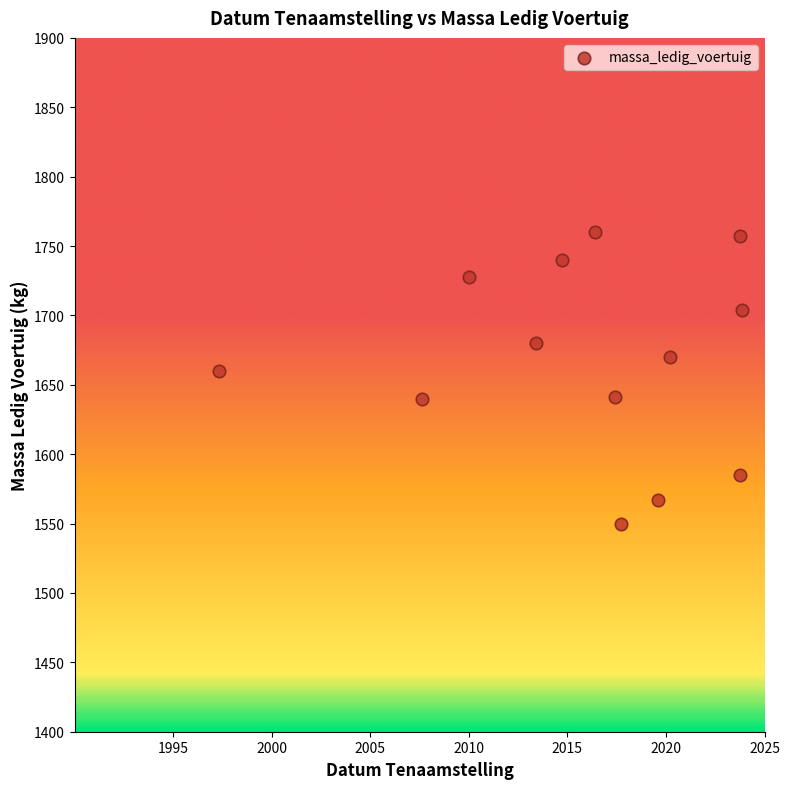

What Y value in the scatter plot is closest to 1655?

1660